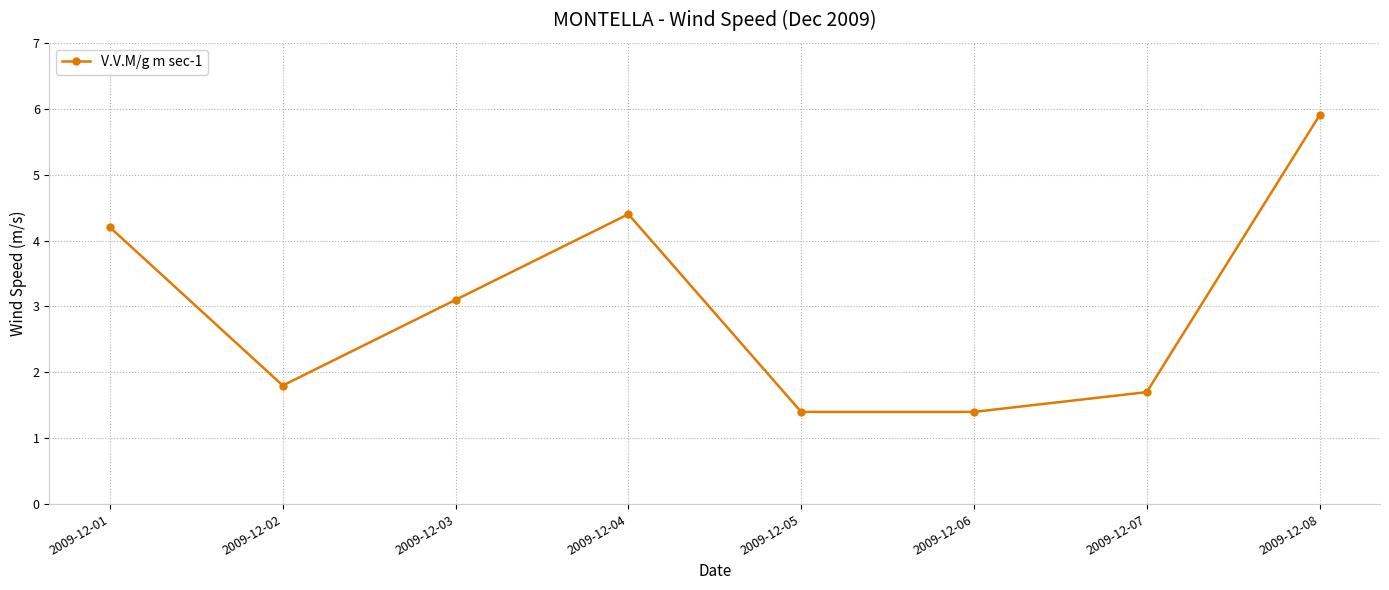

Reading left to right, extract all data points from this chart.

4.2	1.8	3.1	4.4	1.4	1.4	1.7	5.9